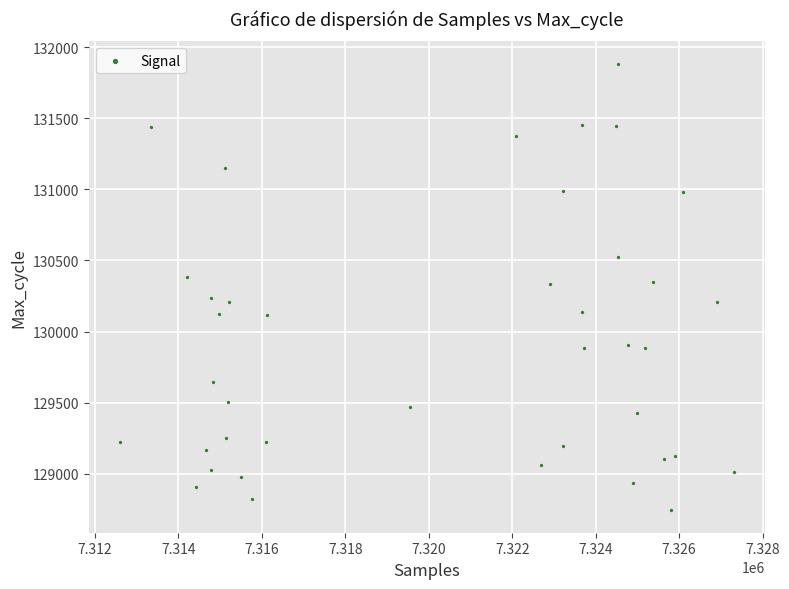

What is the range of Y values (max minus min)?

3142